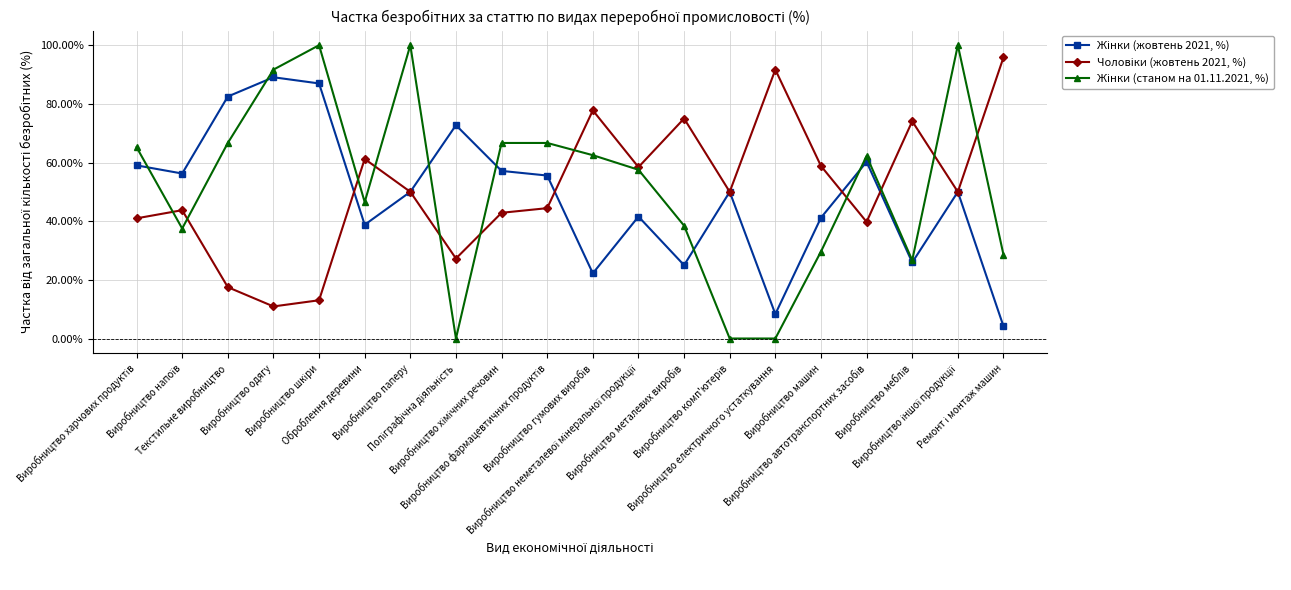

How many series are shown in this chart?

3